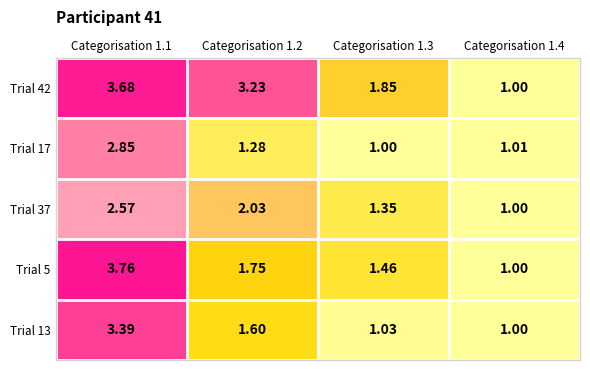

Count the number of data series in this chart.

5